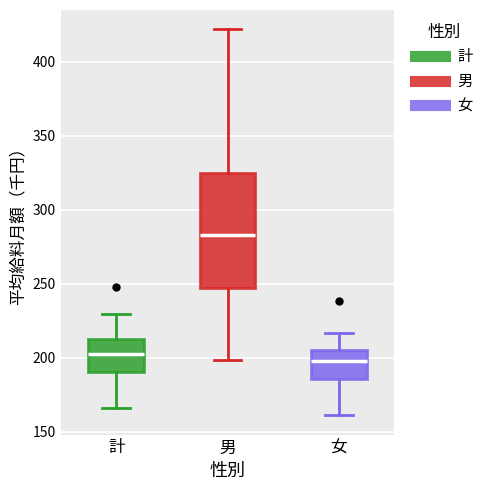

Reading left to right, transcribe this box plot: for each box, give where its median line is, the range the box spans, and where its two whiskers end, as read against the y-axis. The values are not printed on the chart, so give them approximately, as read against the axis.

計: median 200, box 190 to 215, whiskers 165 to 230
男: median 285, box 245 to 325, whiskers 200 to 420
女: median 200, box 185 to 205, whiskers 160 to 215